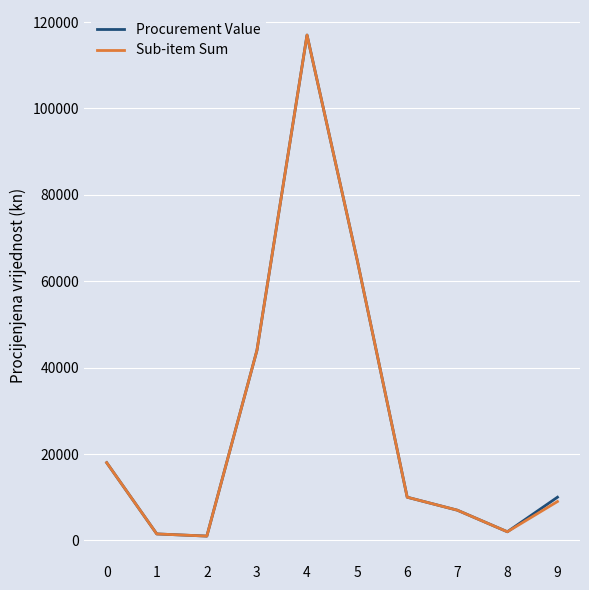

What is the greatest value displayed?

117000